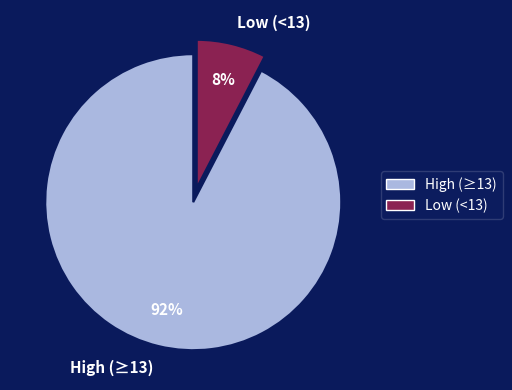

Is the sum of Low (<13) and High (≥13) greater than half?

Yes